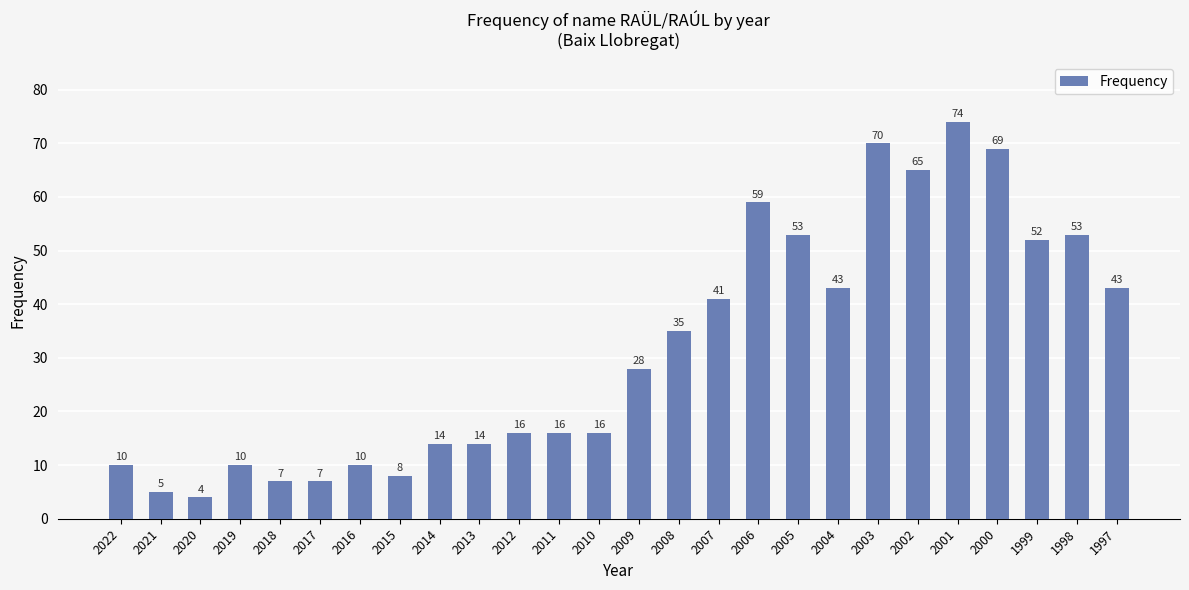

Between 2001 and 2019, which is larger?

2001